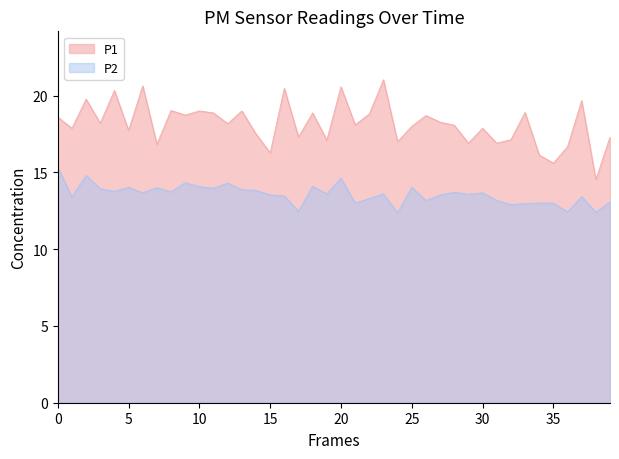

Which series has the largest range (max minus min)?

P1